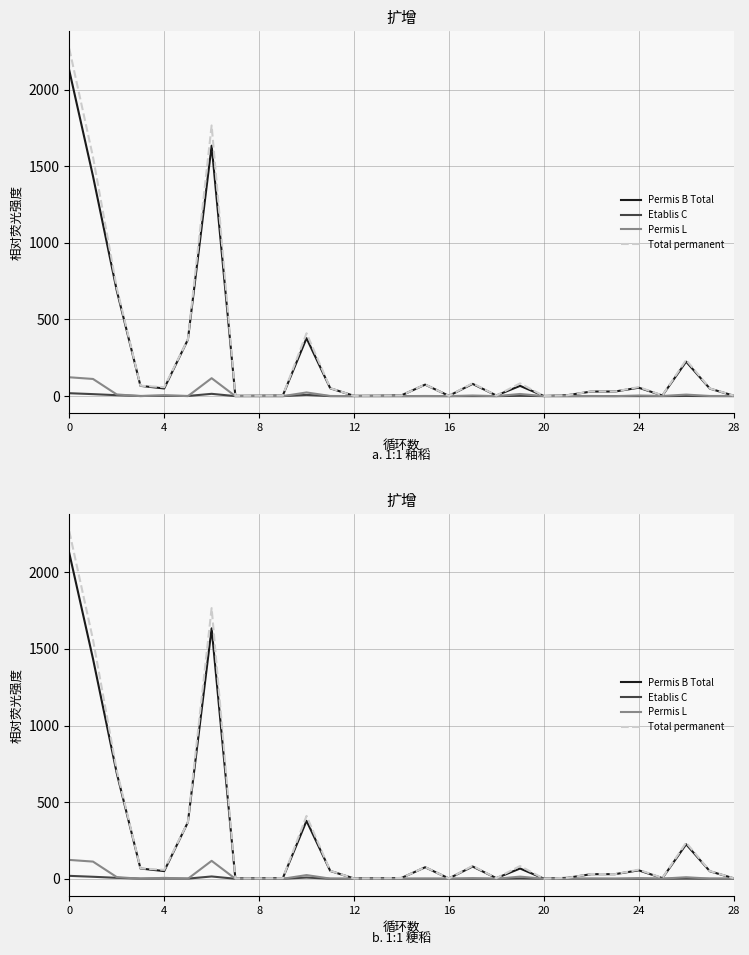

Is the value of Permis de courte durée (L) Total at 25 greater than the value of Etablis (C) Total at 13?

Yes